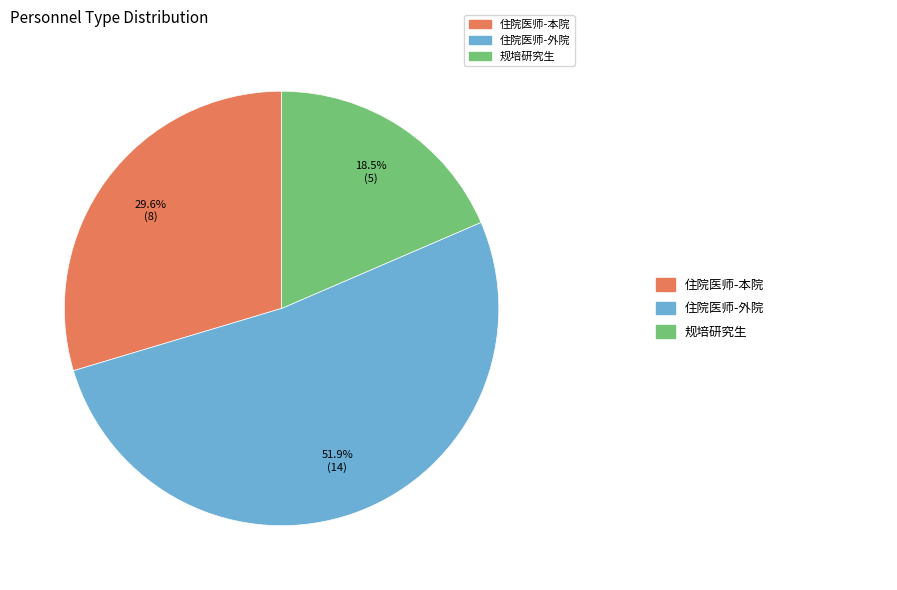

Rank the categories by value from lowest to highest.

规培研究生, 住院医师-本院, 住院医师-外院